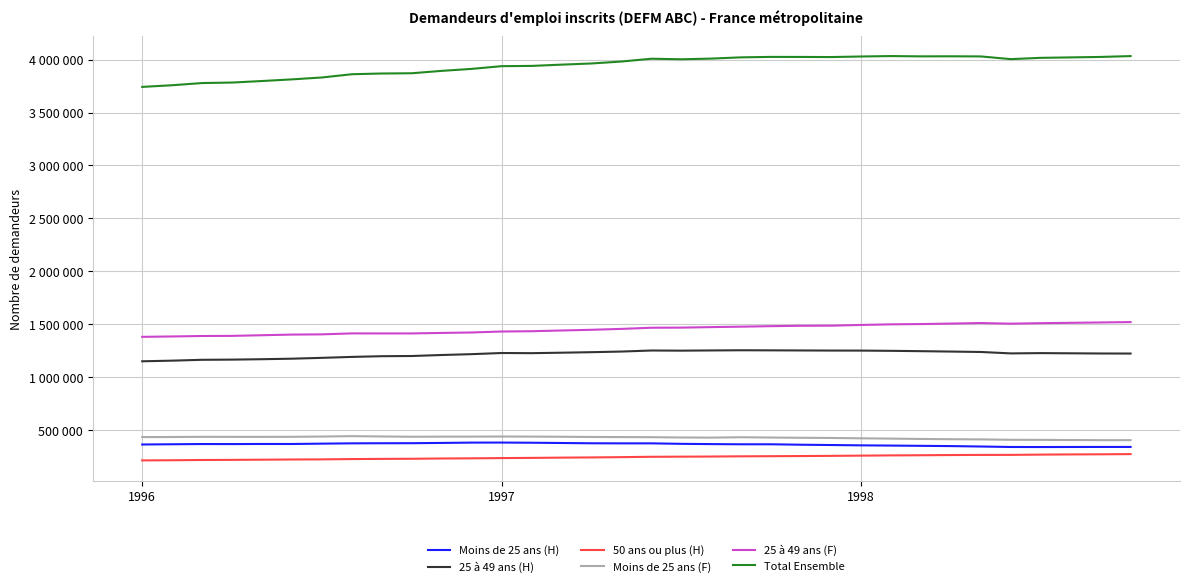

True or false: Total Ensemble and 25 à 49 ans (H) intersect in this chart.

False